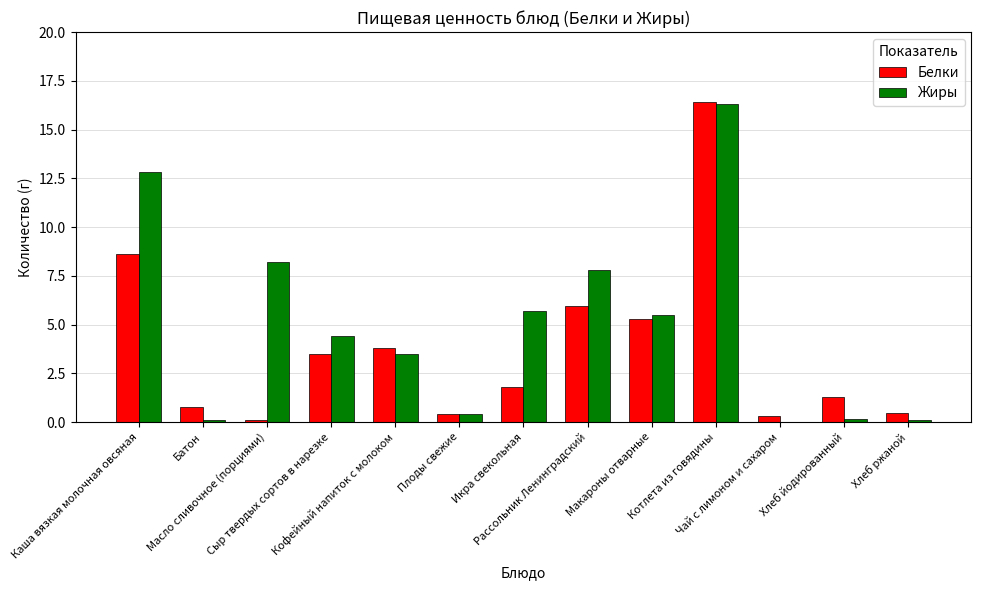

What is the greatest value displayed?

16.4